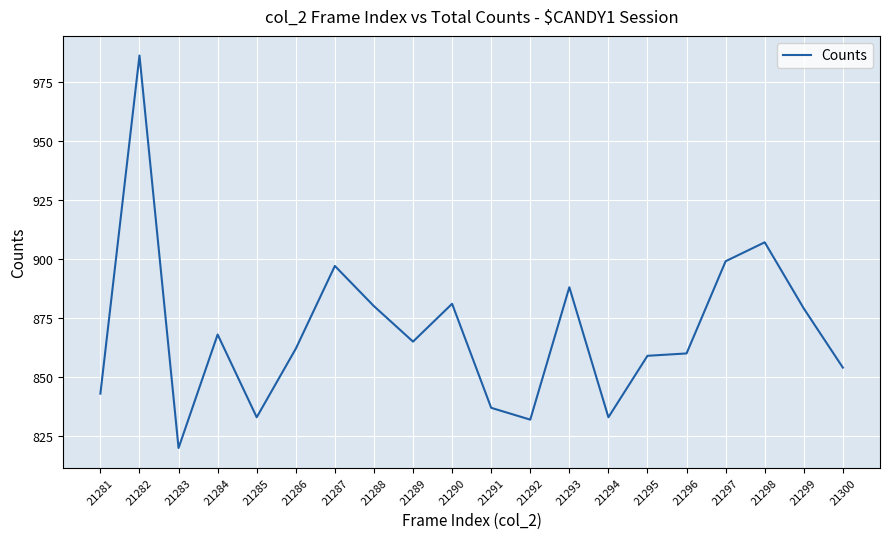

What is the difference between the second highest and minimum values?

87